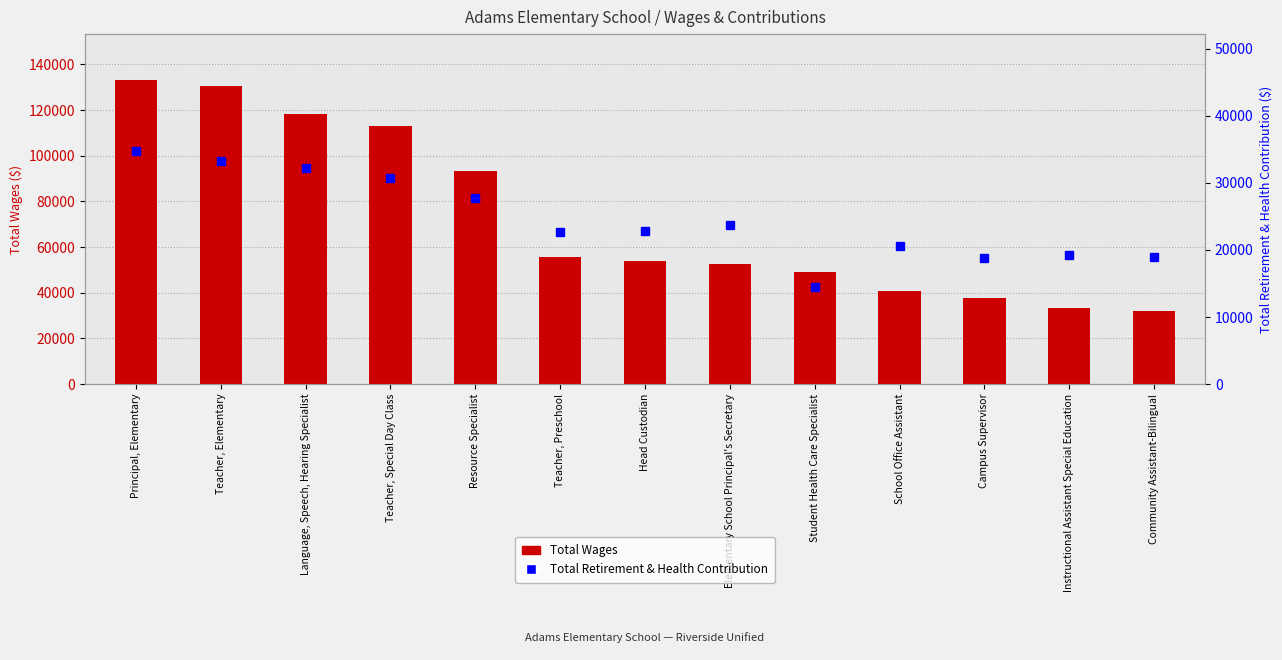

What is the average value of the Total Retirement & Health Contribution series?

24615